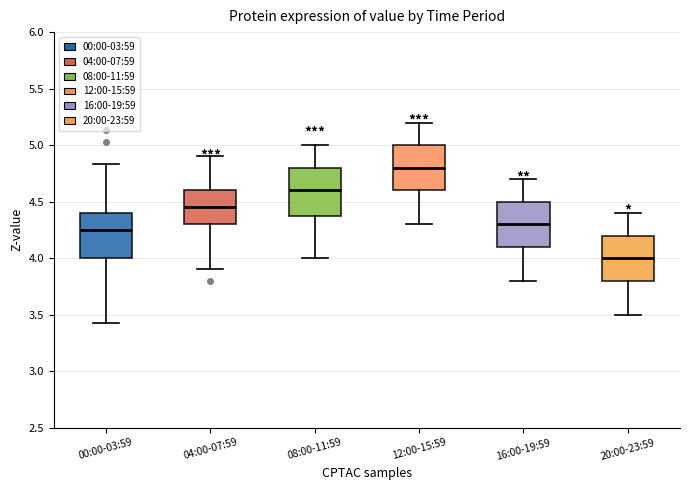

Reading left to right, read every box against the y-axis: the position of its median line, the range the box covers, and the ends of its whiskers. The values are not printed on the chart, so give them approximately, as read against the axis.

00:00-03:59: median 4.25, box 4.00 to 4.40, whiskers 3.45 to 4.85
04:00-07:59: median 4.45, box 4.30 to 4.60, whiskers 3.90 to 4.90
08:00-11:59: median 4.60, box 4.40 to 4.80, whiskers 4.00 to 5.00
12:00-15:59: median 4.80, box 4.60 to 5.00, whiskers 4.30 to 5.20
16:00-19:59: median 4.30, box 4.10 to 4.50, whiskers 3.80 to 4.70
20:00-23:59: median 4.00, box 3.80 to 4.20, whiskers 3.50 to 4.40